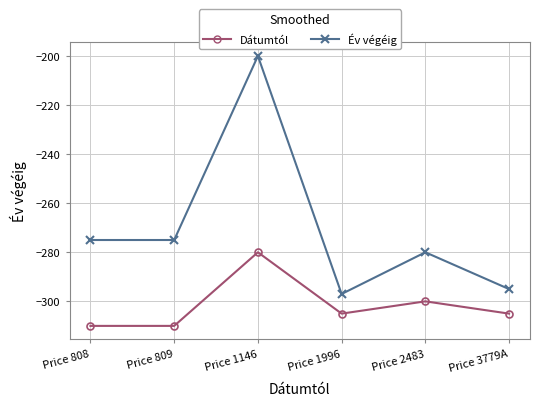

Reading left to right, what are all the values shown in this chart?

Dátumtól: -310	-310	-280	-305	-300	-305
Év végéig: -275	-275	-200	-297	-280	-295